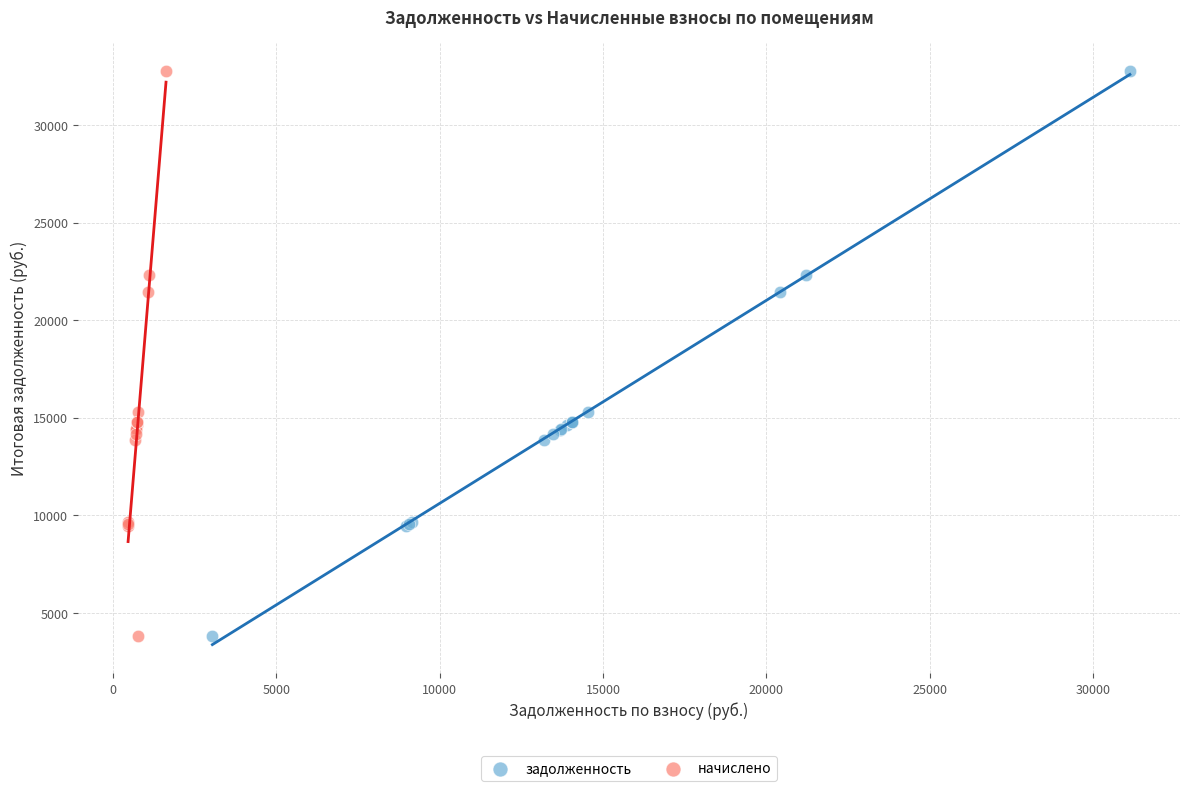

What are all the series names shown in the legend?

задолженность, начислено